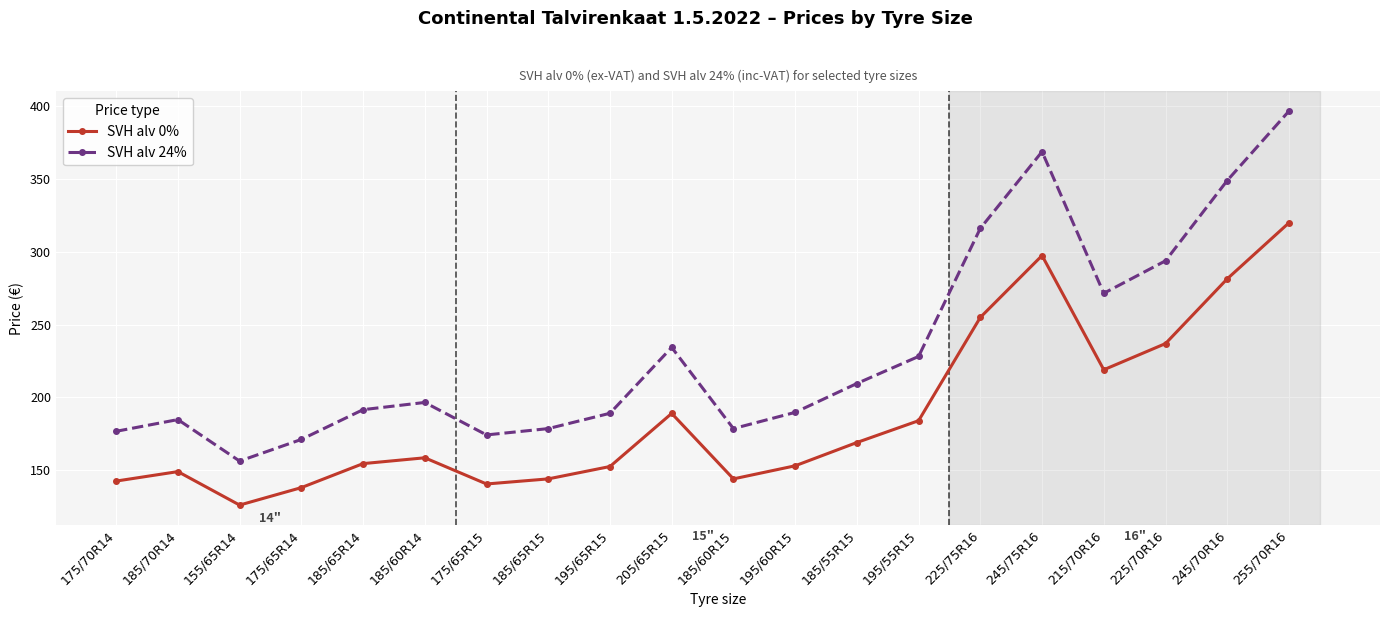

What is the sum of all SVH alv 0% values?

3754.5